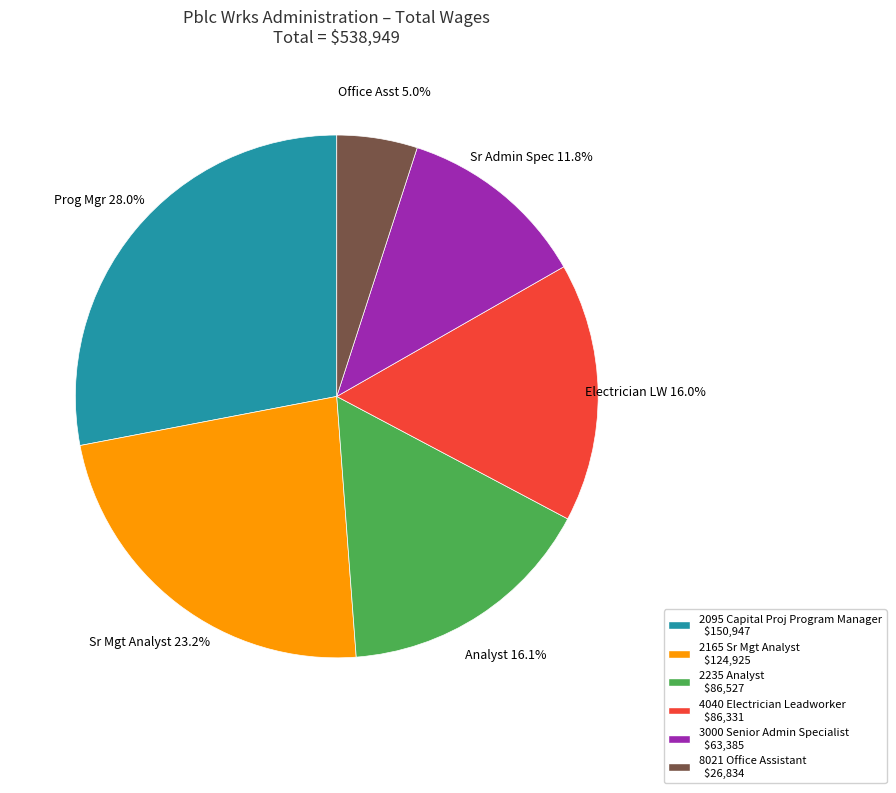

Do 4040 Electrician Leadworker and 2235 Analyst together represent more than half of the pie?

No